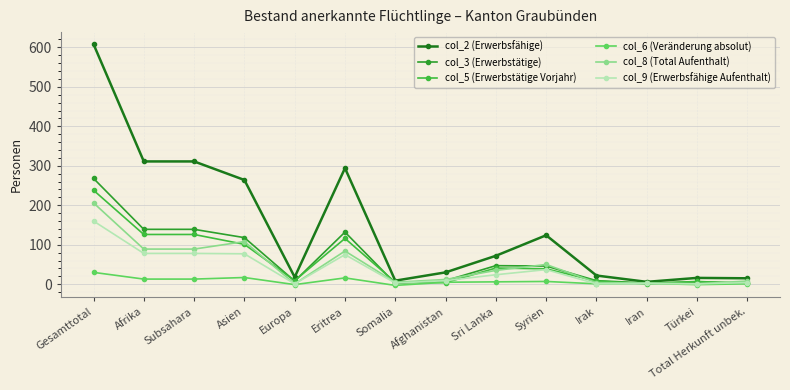

What is the maximum value for col_6 (Veränderung absolut)?

30